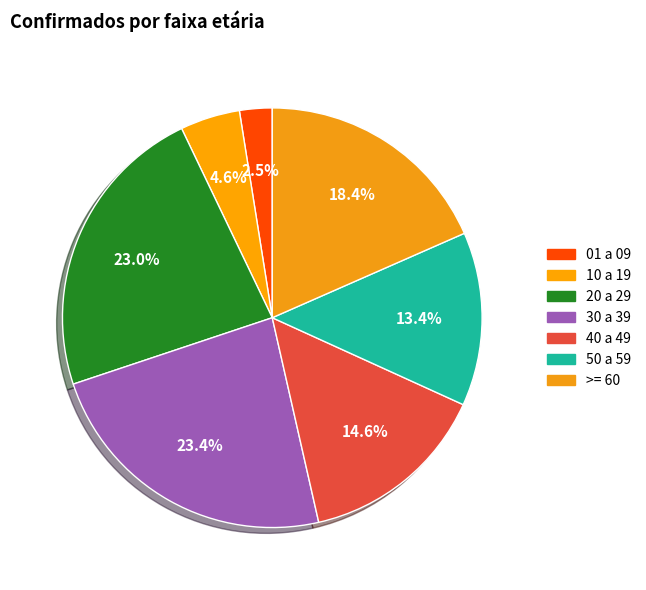

To the nearest percent, what is the difference between the largest and smallest slice percentages?

21%